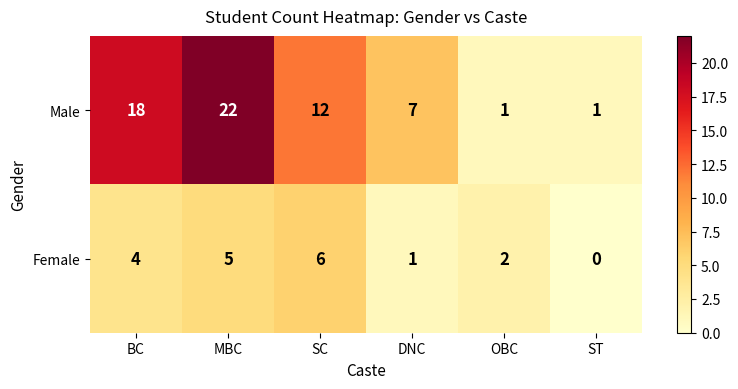

Rank the series by their maximum value, from lowest to highest.

Female, Male